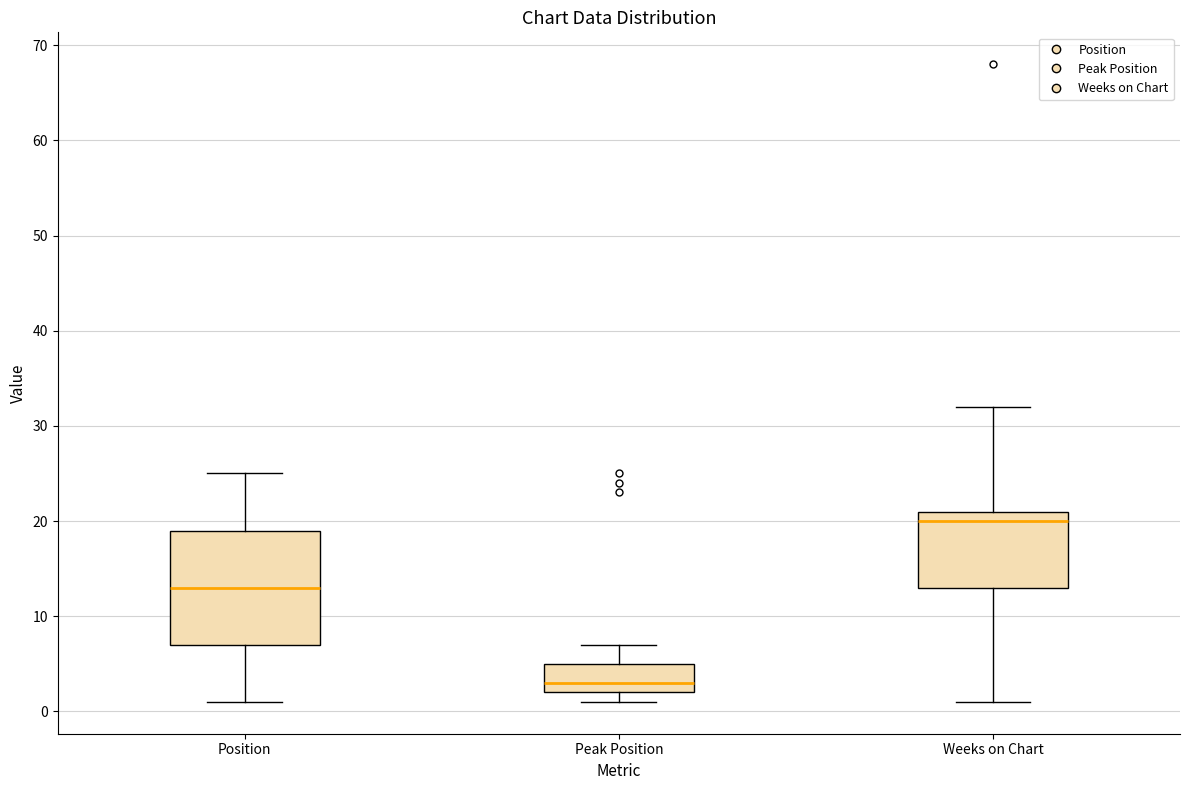

Reading left to right, transcribe this box plot: for each box, give where its median line is, the range the box spans, and where its two whiskers end, as read against the y-axis. The values are not printed on the chart, so give them approximately, as read against the axis.

Position: median 13, box 7 to 19, whiskers 1 to 25
Peak Position: median 3, box 2 to 5, whiskers 1 to 7
Weeks on Chart: median 20, box 13 to 21, whiskers 1 to 32